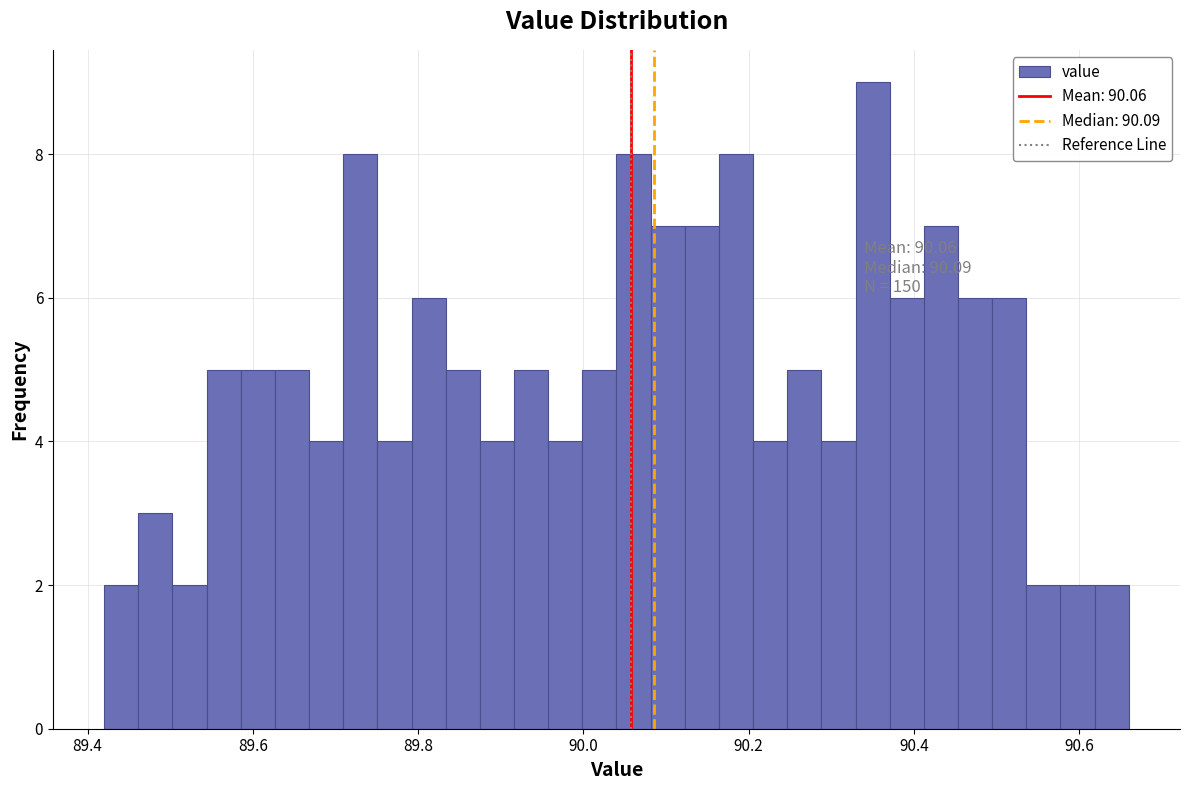

Around what value on the x-axis is the tallest bar? Give the approximate position of its centre, as read against the axis.

90.36